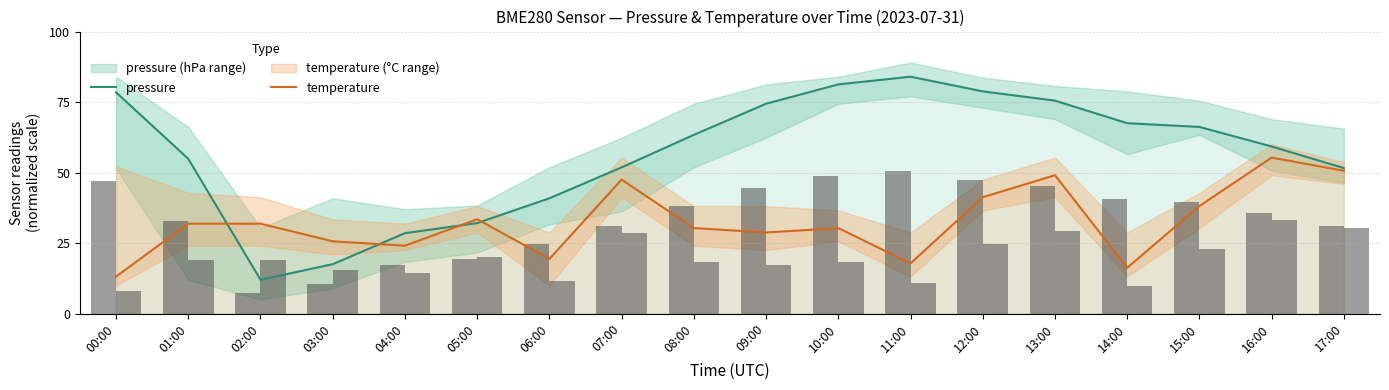

Reading right to left, transcribe all the data shown in this chart.

pressure: 51.6	59.3	66.2	67.5	75.5	78.8	84.0	81.3	74.4	63.4	51.8	40.9	32.1	28.5	17.5	12.0	54.9	78.5
temperature: 50.6	55.3	38.1	16.2	49.1	41.2	17.8	30.3	28.8	30.3	47.5	19.4	33.4	24.1	25.6	31.9	31.9	13.1
pressure bar: 31.0	35.6	39.7	40.5	45.3	47.3	50.4	48.8	44.6	38.0	31.1	24.5	19.2	17.1	10.5	7.2	32.9	47.1
temperature bar: 30.4	33.2	22.9	9.7	29.4	24.7	10.7	18.2	17.3	18.2	28.5	11.6	20.1	14.4	15.4	19.1	19.1	7.9